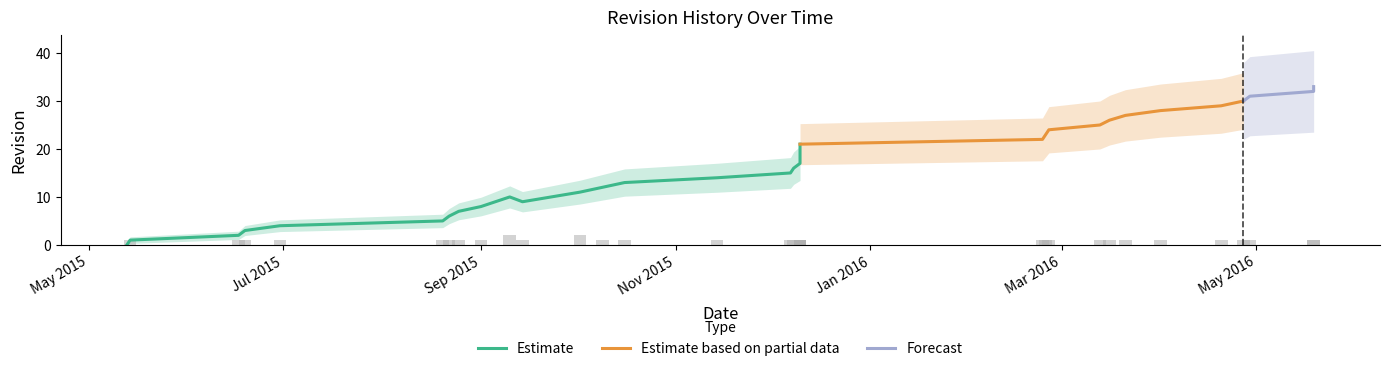

What is the difference between the maximum and minimum values?

33